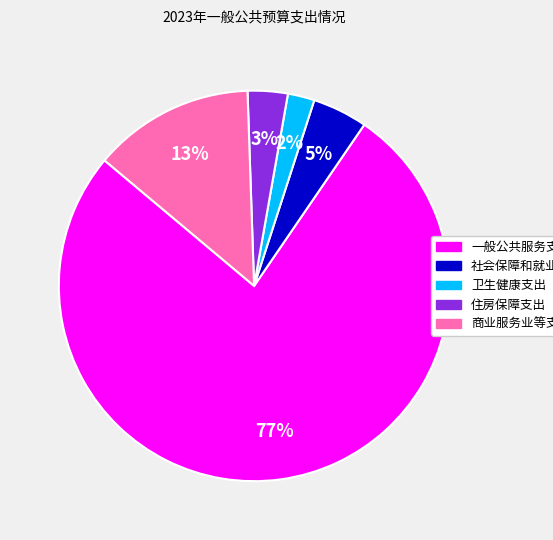

Is there a majority slice in this chart?

Yes